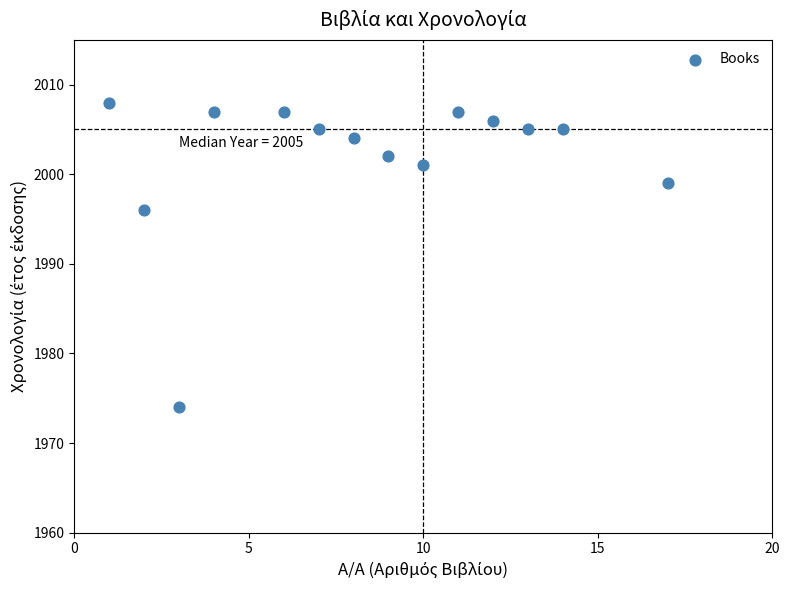

What is the range of Y values (max minus min)?

34